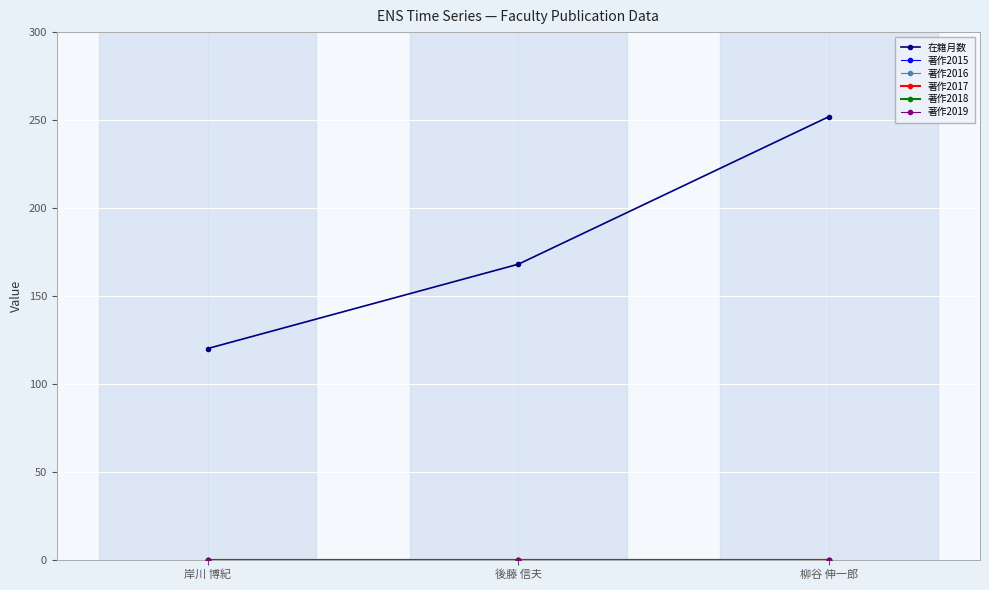

At which label is 著作2019 closest to 0?

岸川 博紀